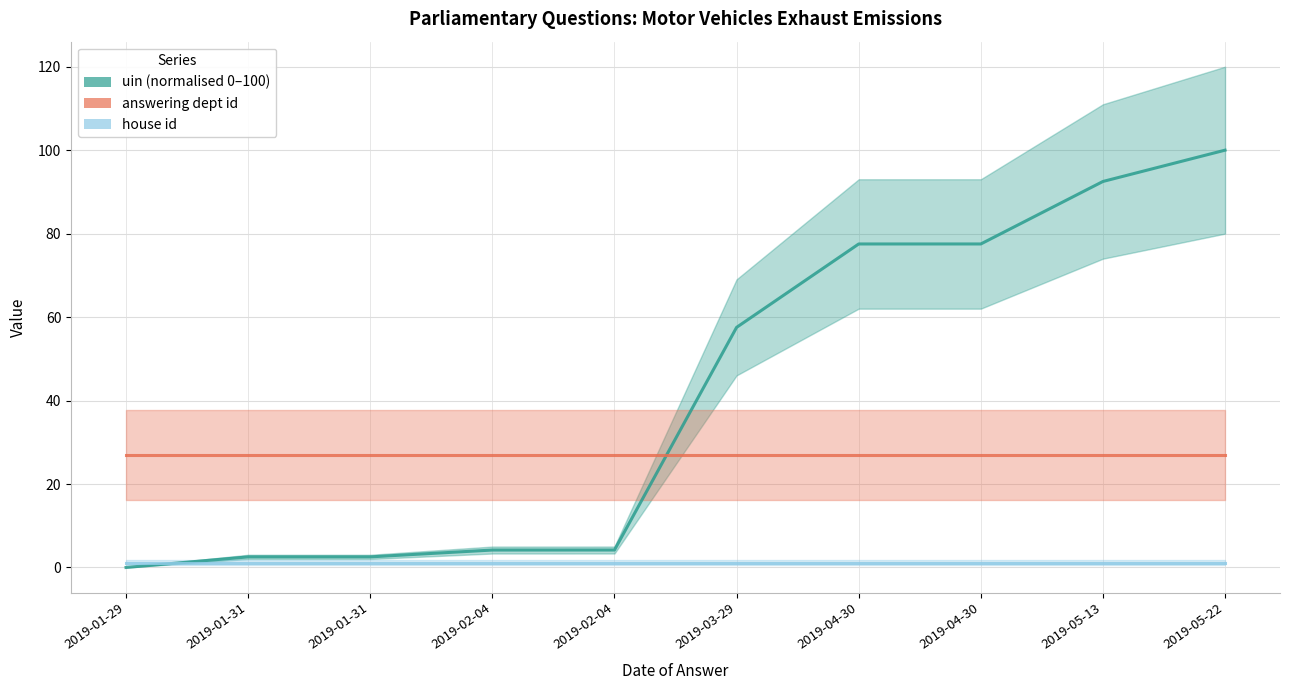

What is the label of the 5th point from the left?

2019-02-04